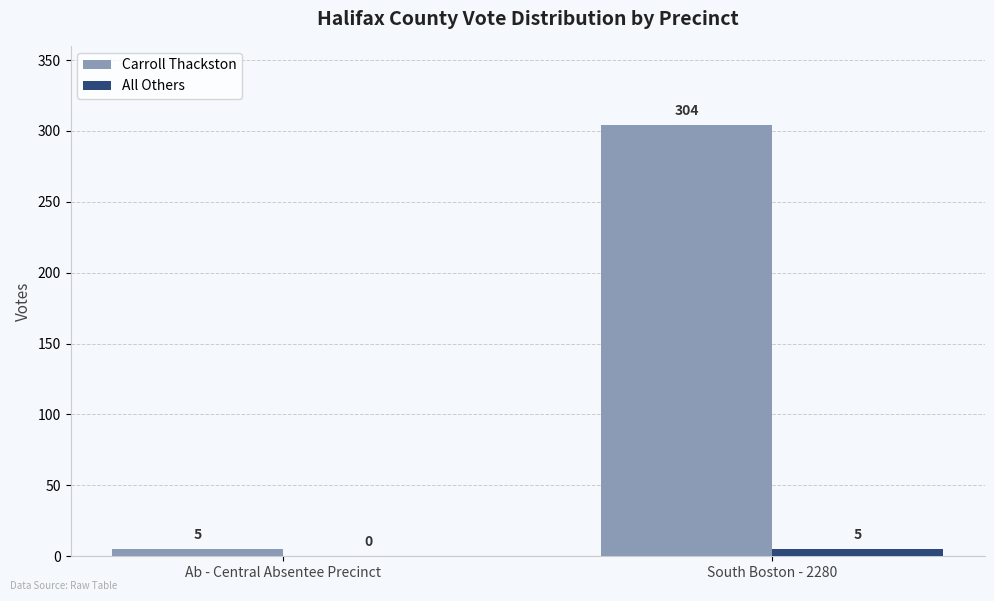

At which category does the chart reach its peak across all series?

South Boston - 2280